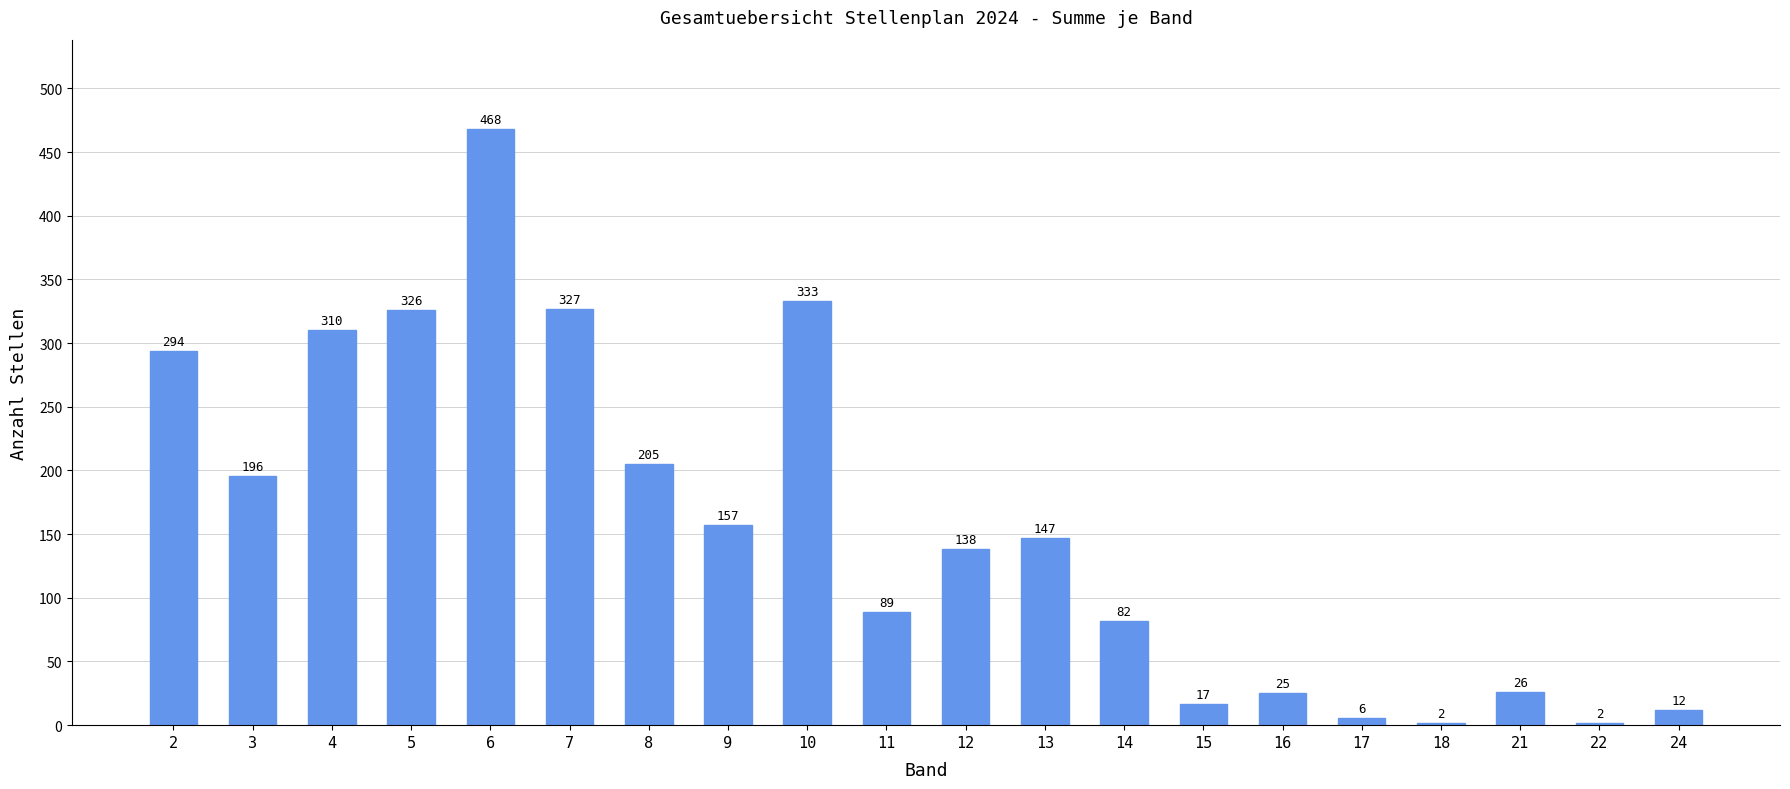

At which label is the value closest to 235?

8